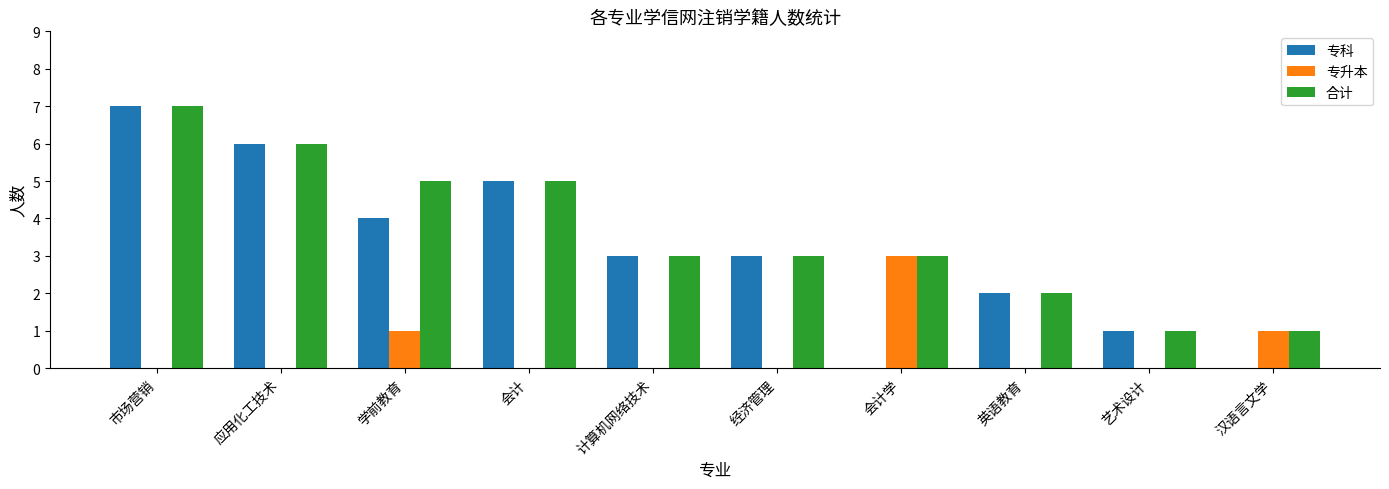

At which category is the sum across all series the highest?

市场营销